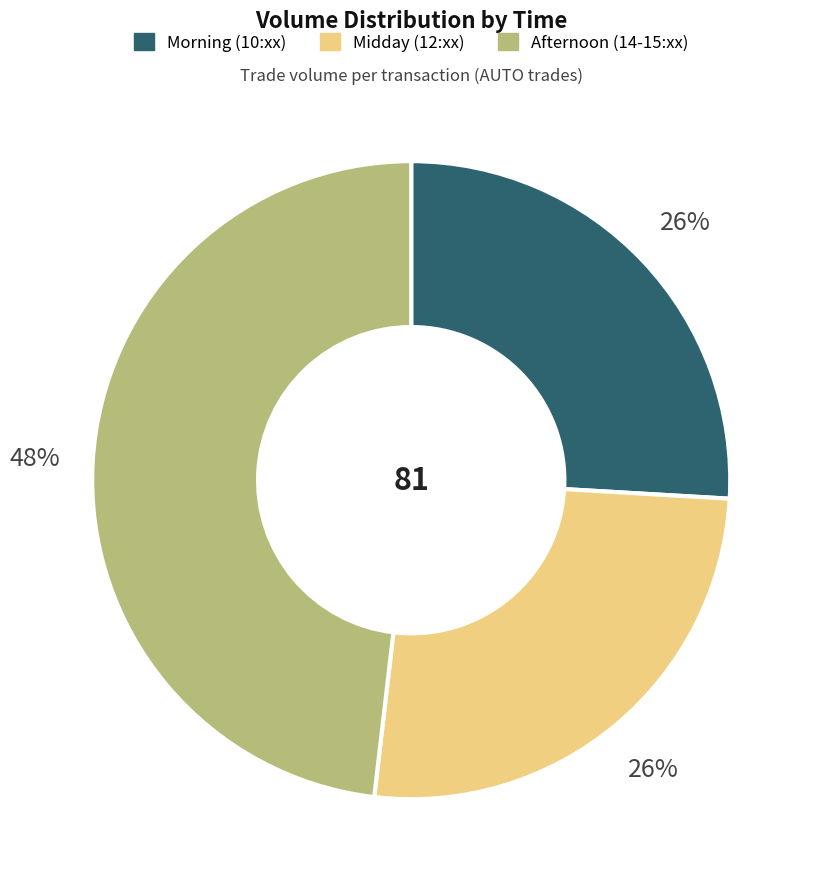

Which slice is the largest?

Afternoon (14-15:xx)